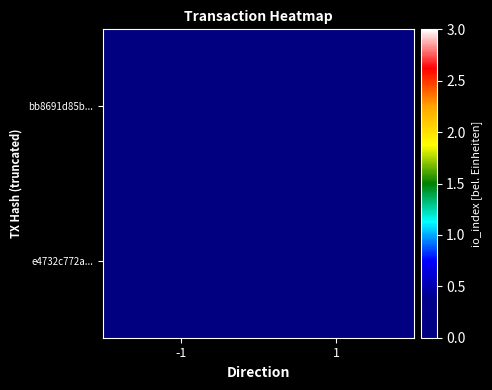

Between -1 and 1, which is larger?

1